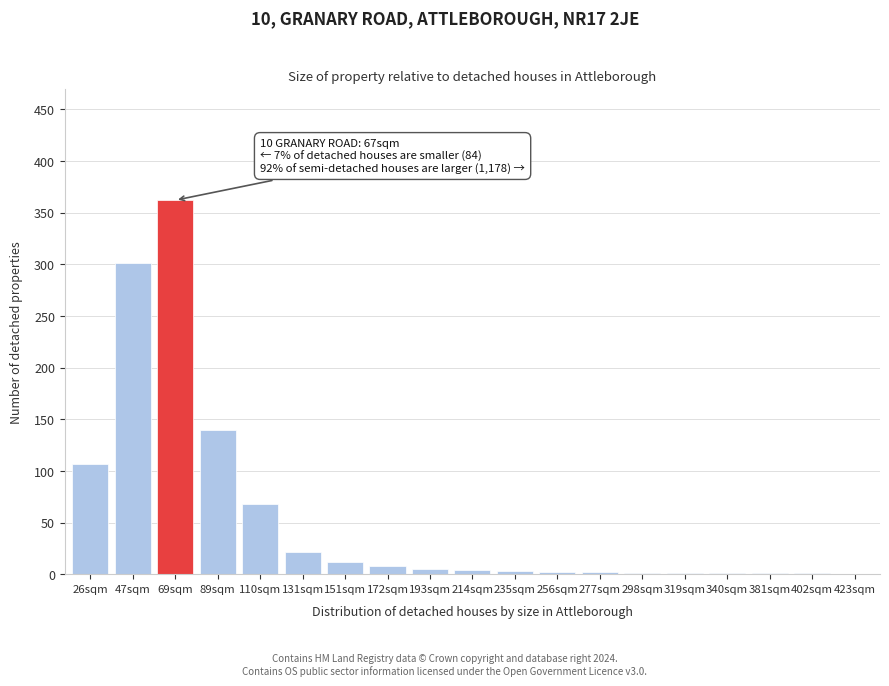

The chart shows a value of 301 at 47sqm. True or false?

True